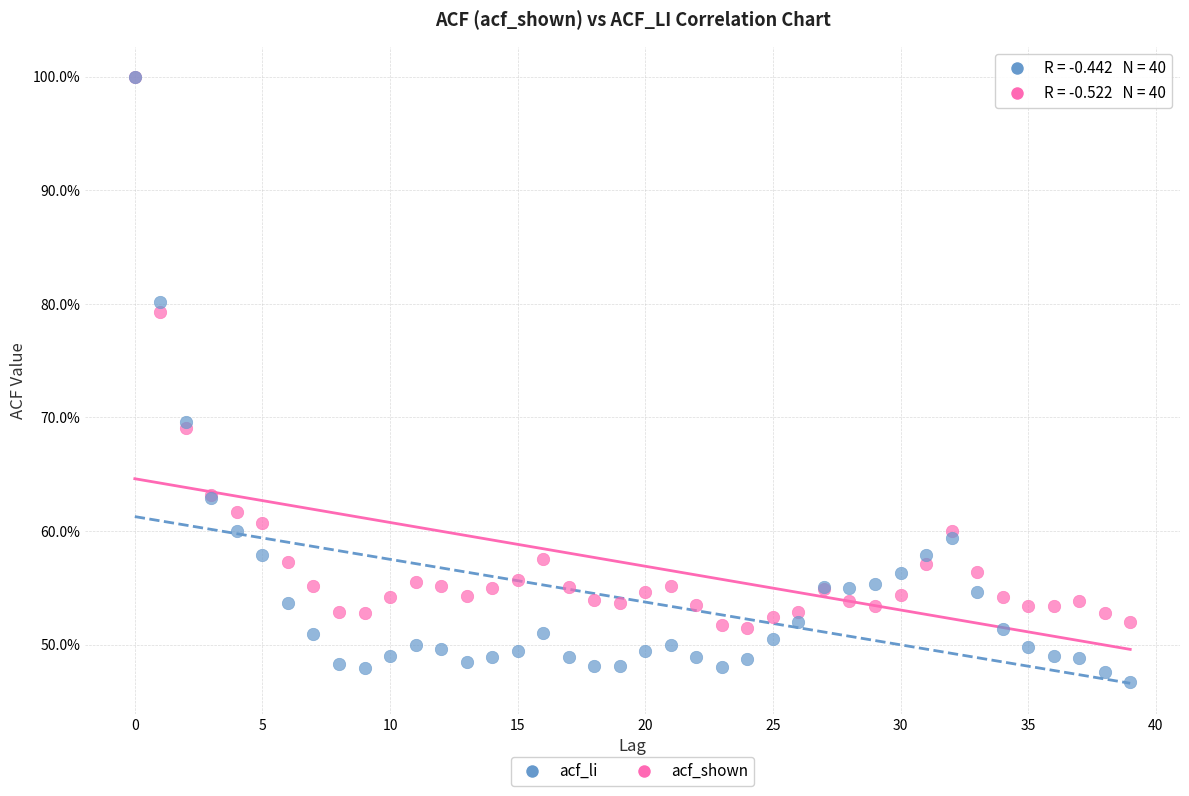

What are all the series names shown in the legend?

acf_li, acf_shown